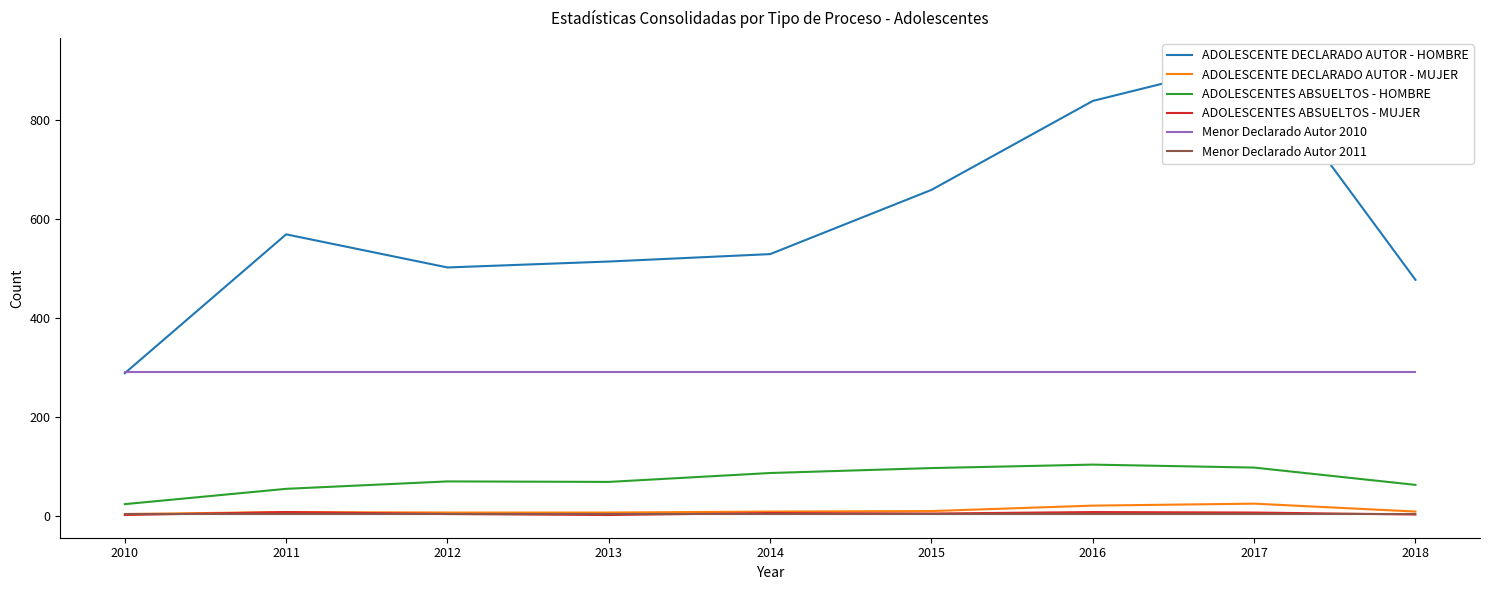

The ADOLESCENTE DECLARADO AUTOR - HOMBRE series shows 288 at 2010. True or false?

True